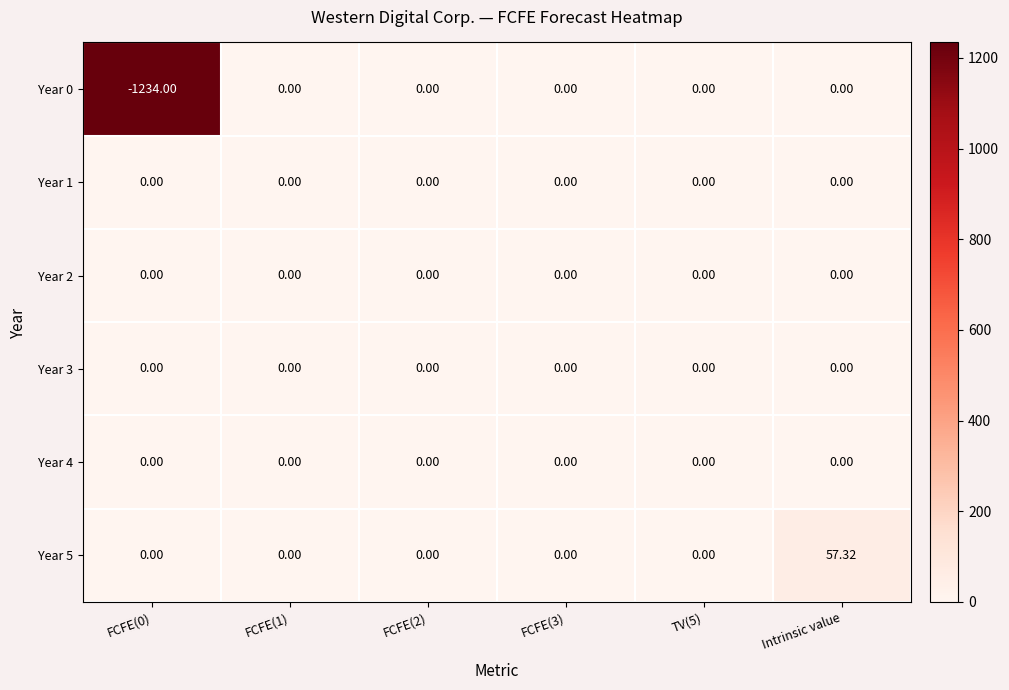

Which category has the highest value in the Year 5 series?

Intrinsic value